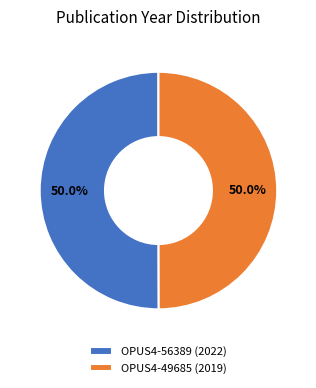

What is the total percentage of OPUS4-49685 and OPUS4-56389?

100.0%